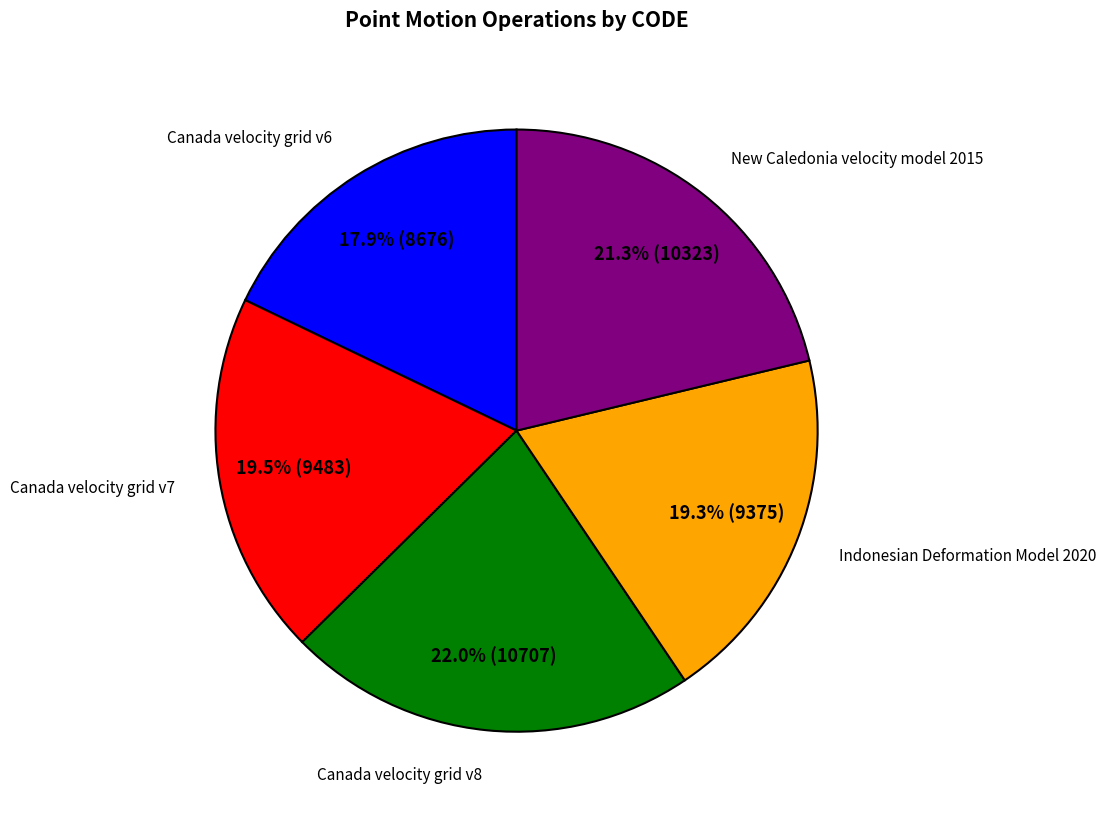

Is there any slice that represents more than half of the pie?

No